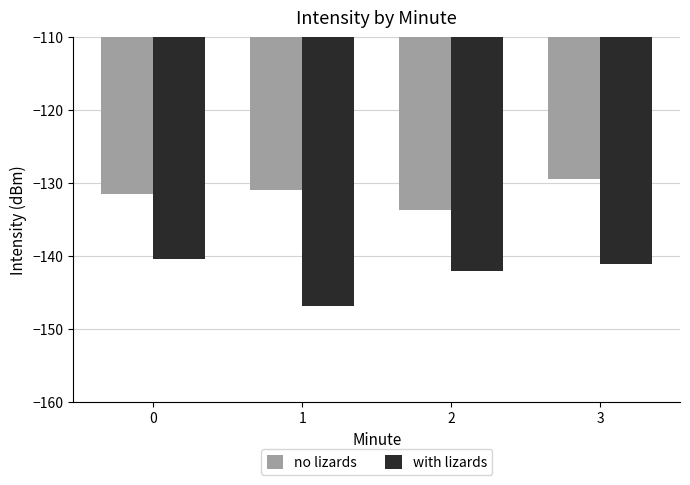

True or false: with lizards has a value of -225.7 at 0.

False